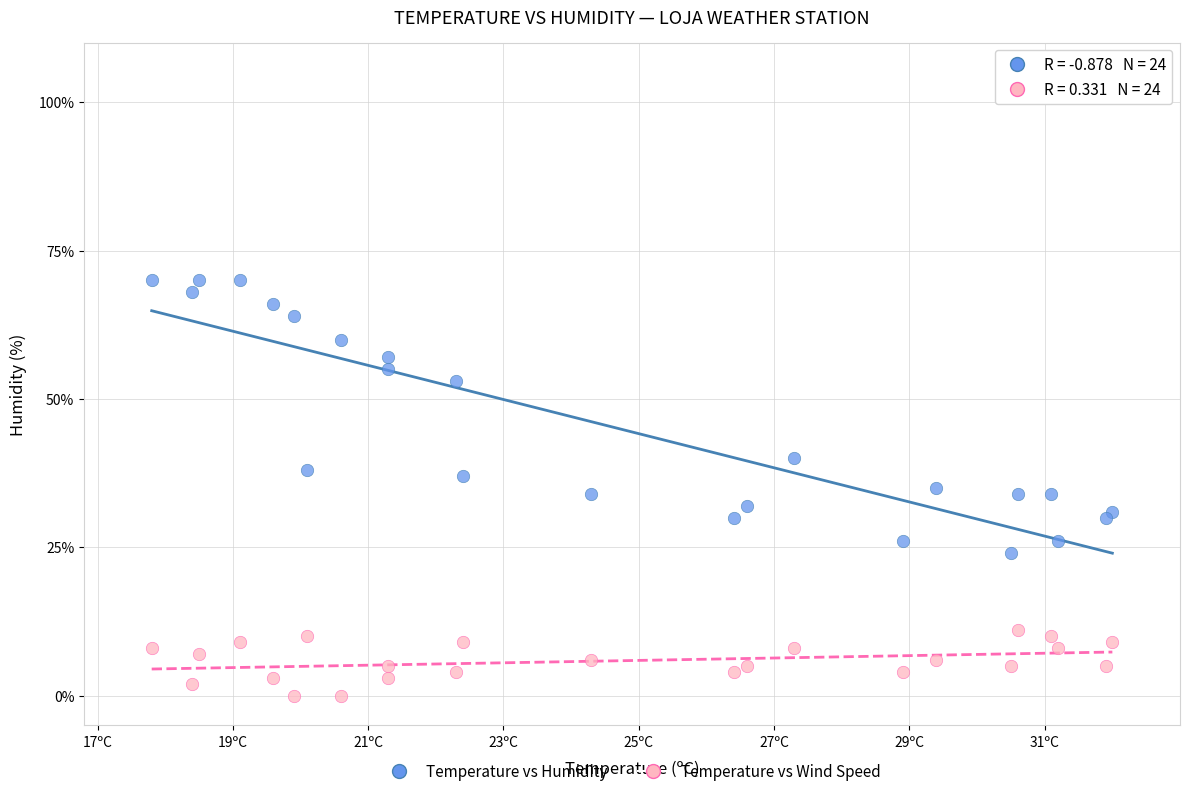

Which series has the largest Y range (max minus min)?

Temperature vs Humidity